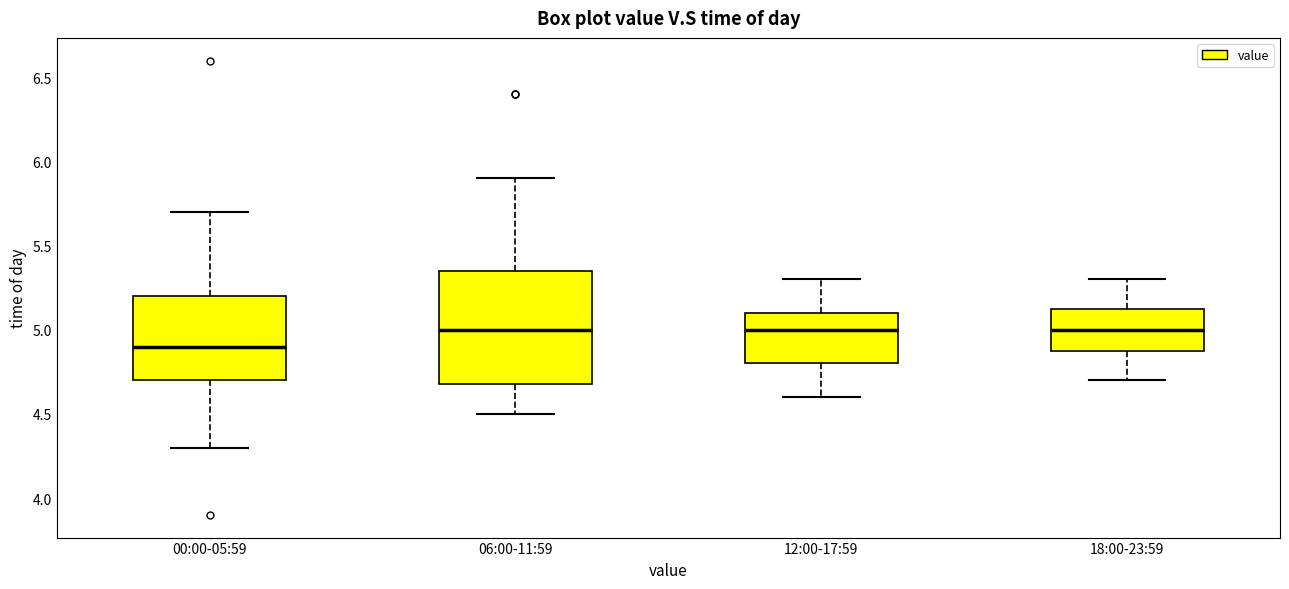

Which box has the lowest median line?

00:00-05:59